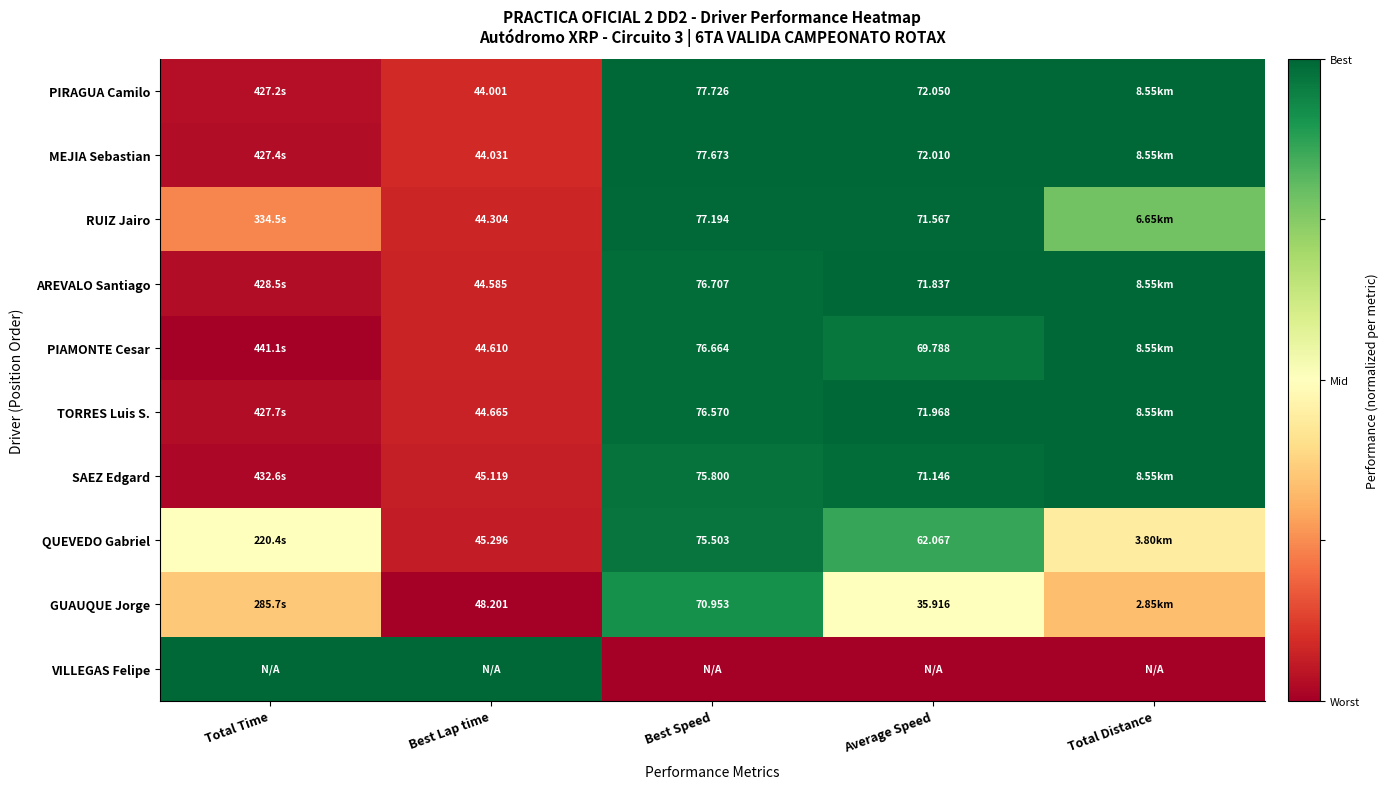

At which category does the chart reach its peak across all series?

Best Speed